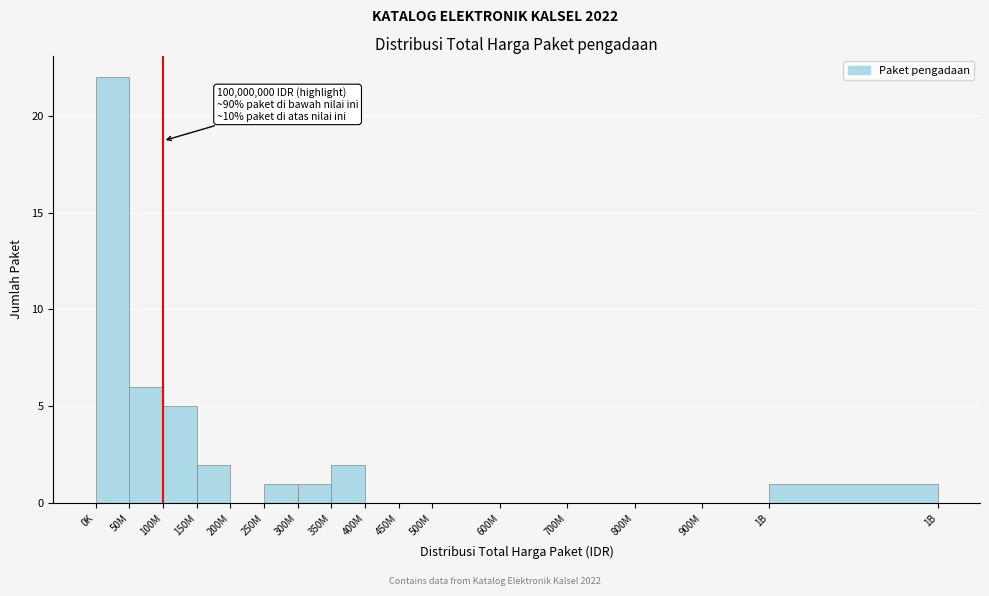

Reading left to right, extract all data points from this chart.

0K=22	50M=6	100M=5	150M=2	200M=0	250M=1	300M=1	350M=2	400M=0	450M=0	500M=0	600M=0	700M=0	800M=0	900M=0	1B=1